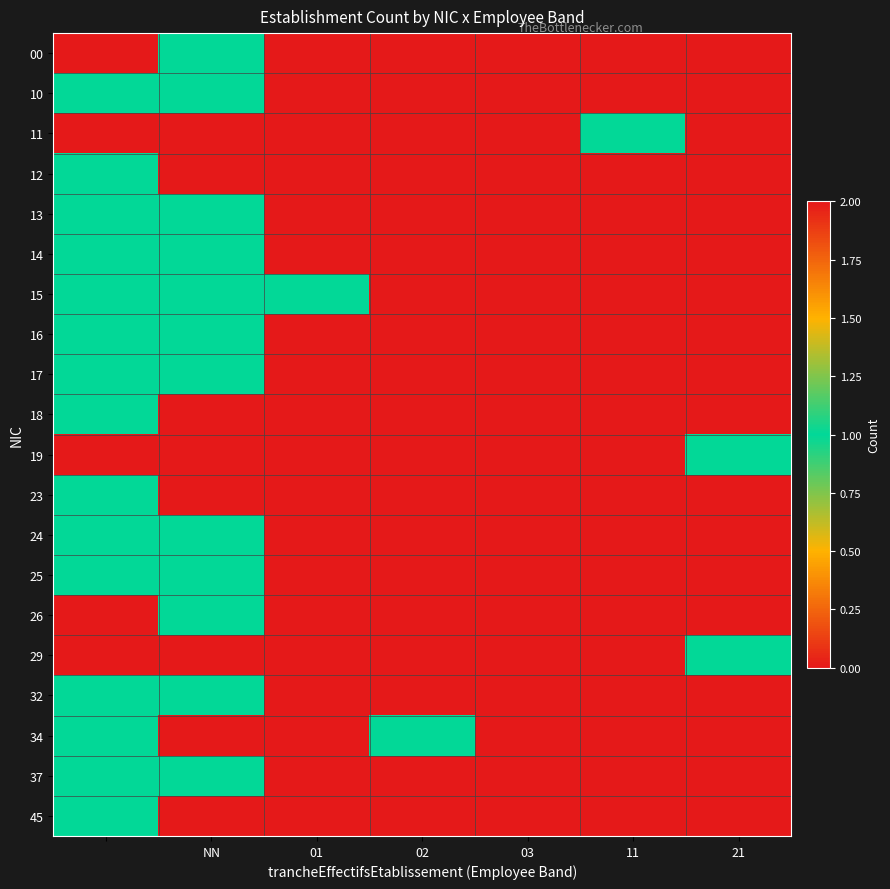

Reading left to right, list all the values displayed in this chart.

00: 0	1	0	2	0	0	0
10: 1	1	0	0	0	0	0
11: 0	0	0	0	0	1	0
12: 1	0	0	0	0	0	0
13: 1	1	0	0	0	0	0
14: 1	1	0	0	0	0	0
15: 1	1	1	0	0	0	0
16: 1	1	0	0	0	0	0
17: 1	1	0	0	0	0	0
18: 1	2	0	0	0	0	0
19: 0	2	0	0	0	0	1
23: 1	0	0	0	0	0	0
24: 1	1	0	0	0	0	0
25: 1	1	0	0	0	0	0
26: 2	1	0	0	0	0	0
29: 0	0	0	0	0	0	1
32: 1	1	0	0	0	0	0
34: 1	0	0	1	0	0	0
37: 1	1	0	0	0	0	0
45: 1	0	0	0	0	0	0